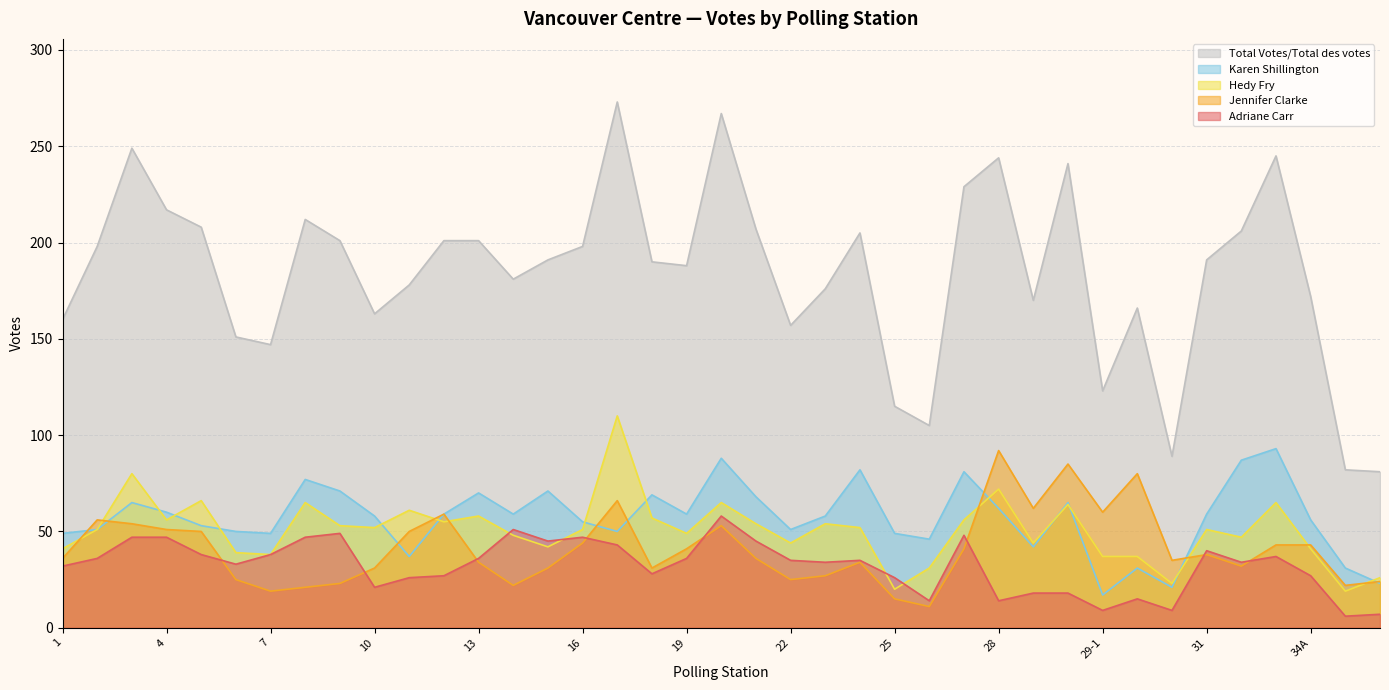

Does the chart display data point markers on the line(s)?

No